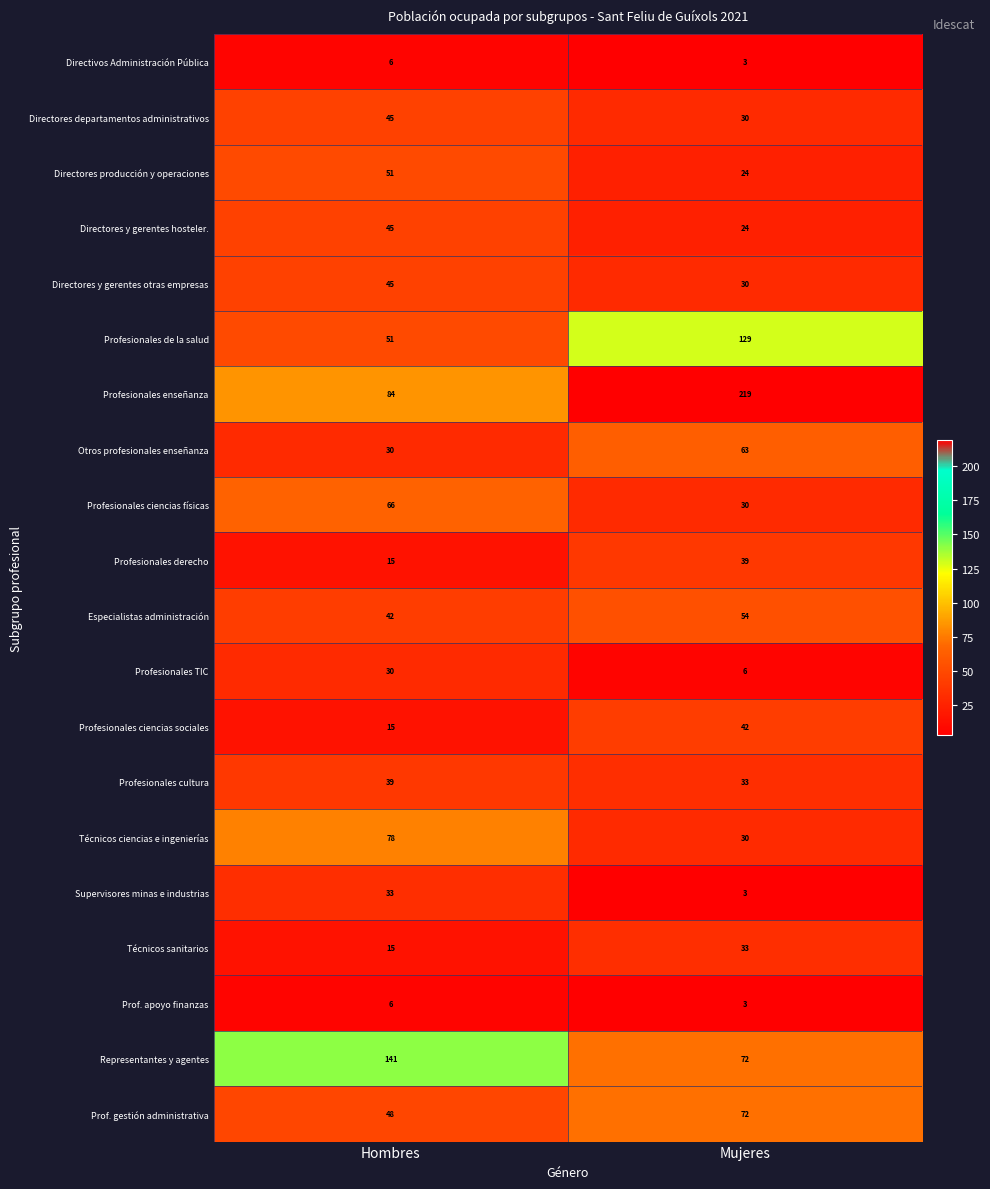

Which label corresponds to the smallest value in the chart?

Mujeres